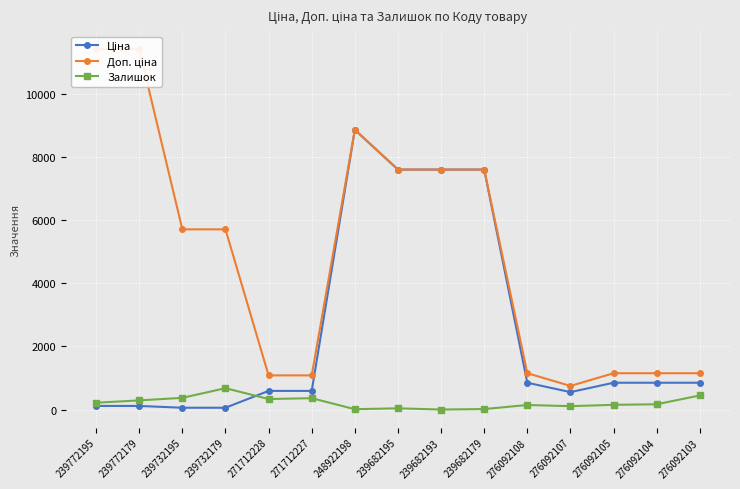

Reading left to right, transcribe all the data shown in this chart.

Ціна: 114.1	114.1	57.0	57.0	589.9	589.9	8856.7	7596.5	7596.5	7596.5	848.4	551.5	848.4	848.4	848.4
Доп. ціна: 11410.0	11410.0	5705.0	5705.0	1081.7	1081.7	8856.7	7596.5	7596.5	7596.5	1149.7	747.0	1149.7	1149.7	1149.7
Залишок: 215.0	290.0	370.0	676.0	333.0	359.0	11.0	38.0	0.0	15.0	144.0	107.0	149.0	167.0	446.0